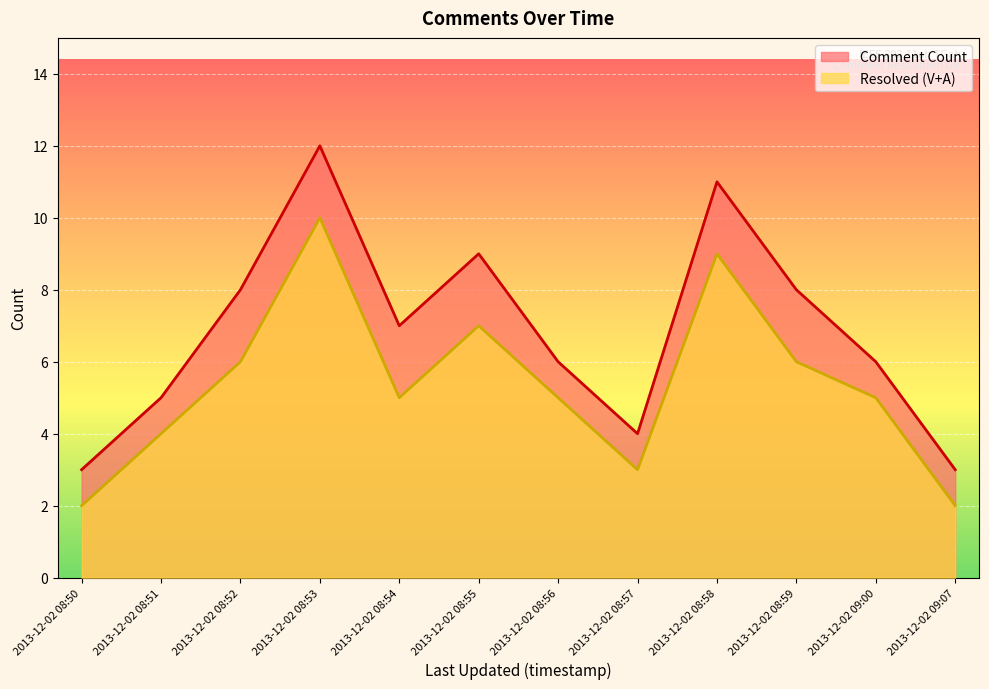

What position from the left is 2013-12-02 08:51?

2